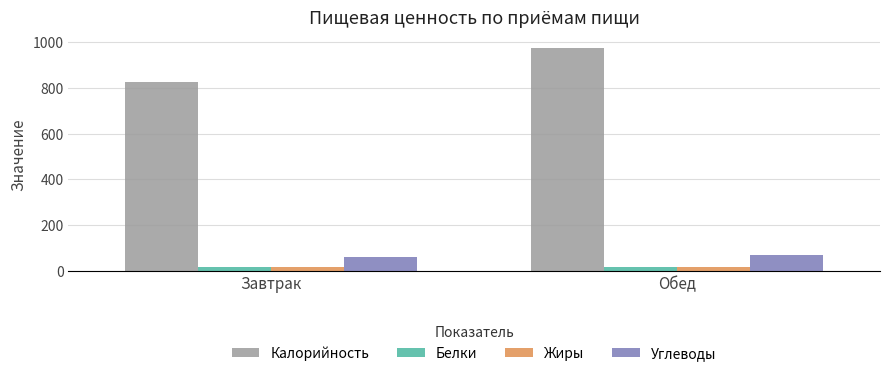

List the labels in order of Углеводы value, largest first.

Обед, Завтрак